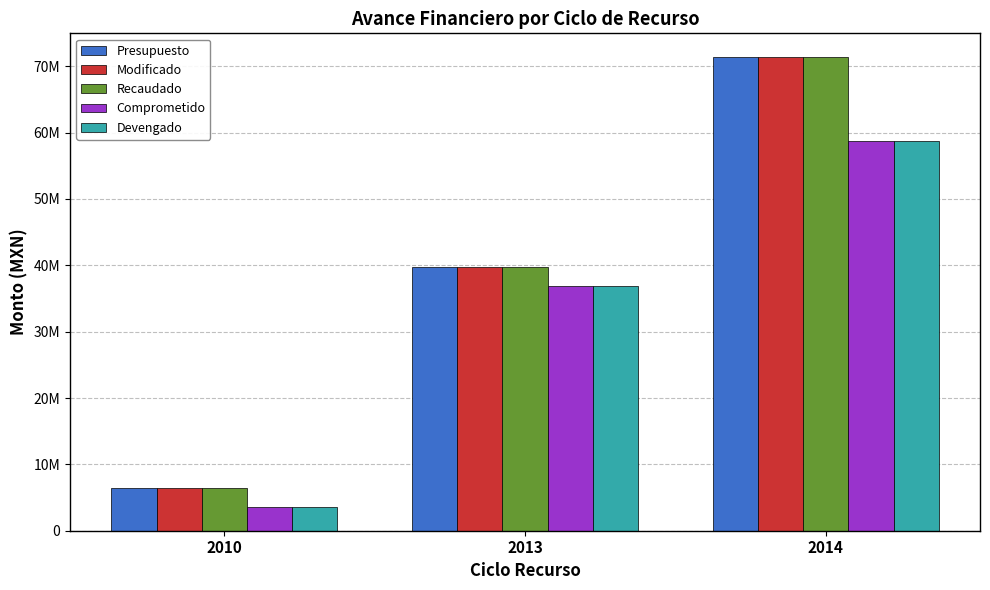

What is the minimum value for Devengado?

3642947